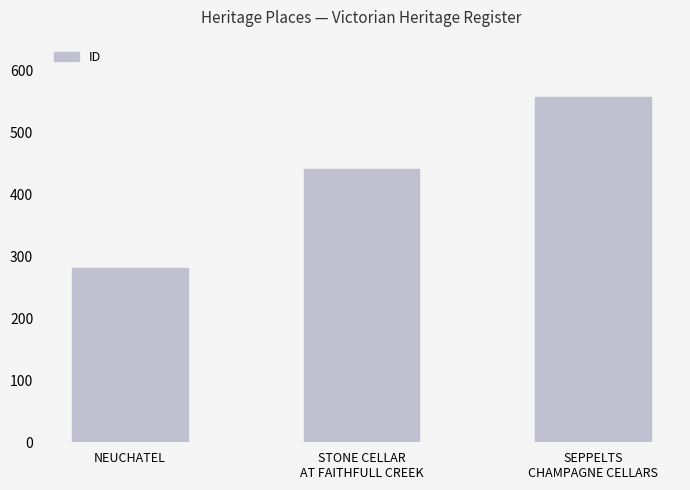

What is the change in value from STONE CELLAR
AT FAITHFULL CREEK to SEPPELTS
CHAMPAGNE CELLARS?

+116